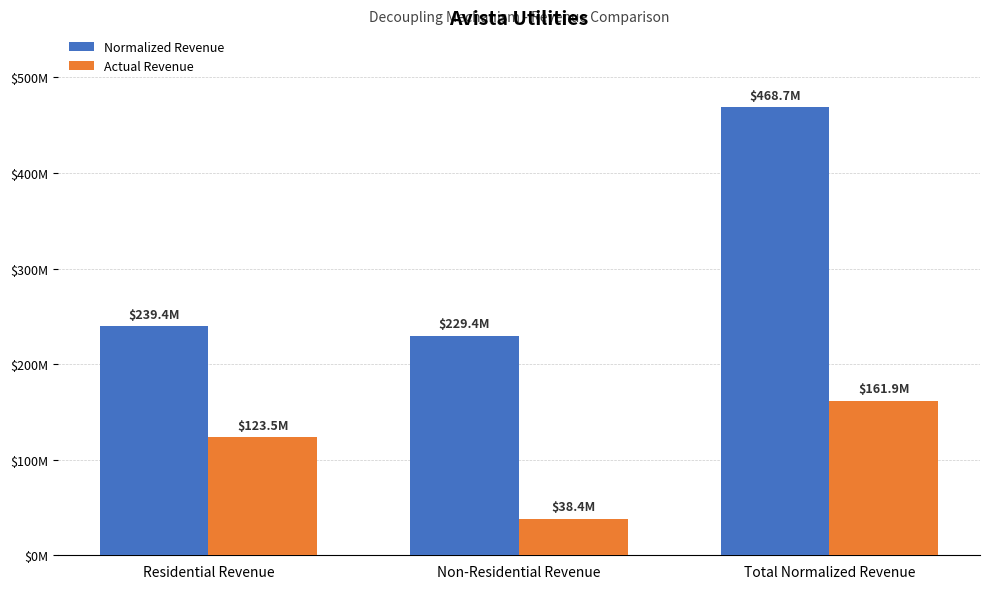

What is the value of the Normalized Revenue bar at the 3rd from the left?

468737000